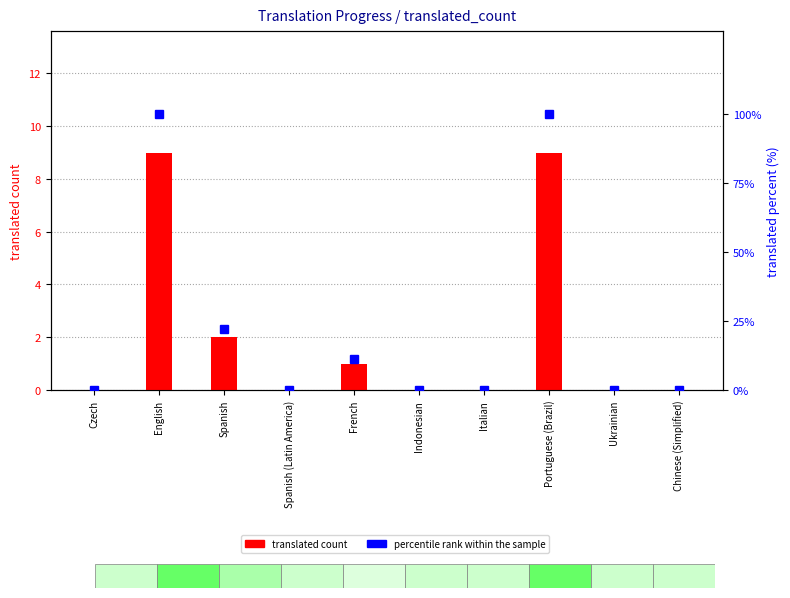

How many positive values does the percentile rank within the sample series have?

4